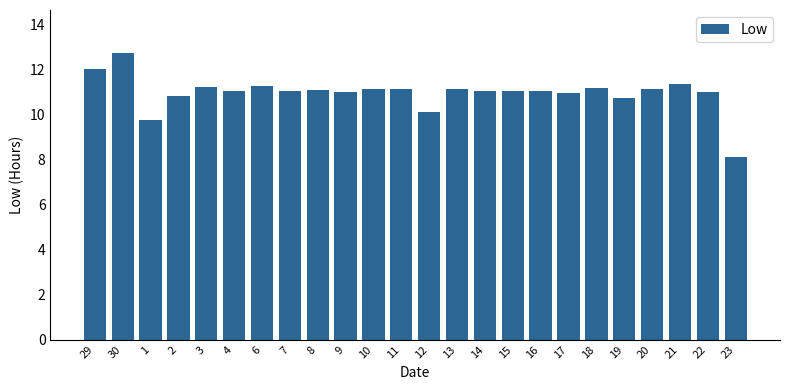

What is the sum of the values at 29 and 17?

23.0